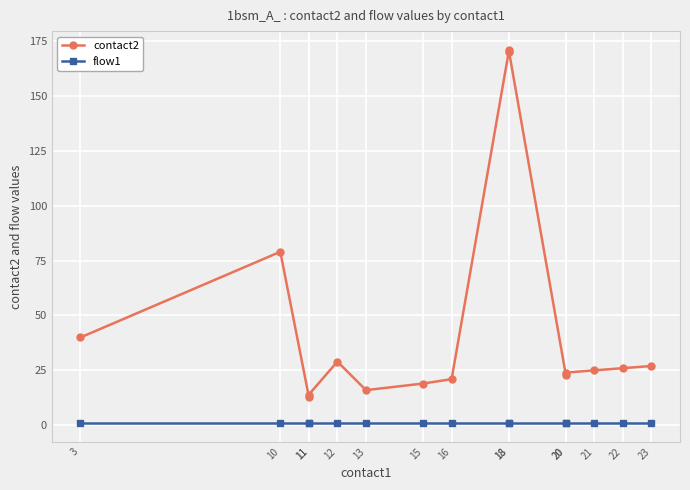

How many data points in contact2 are less than 25?

7